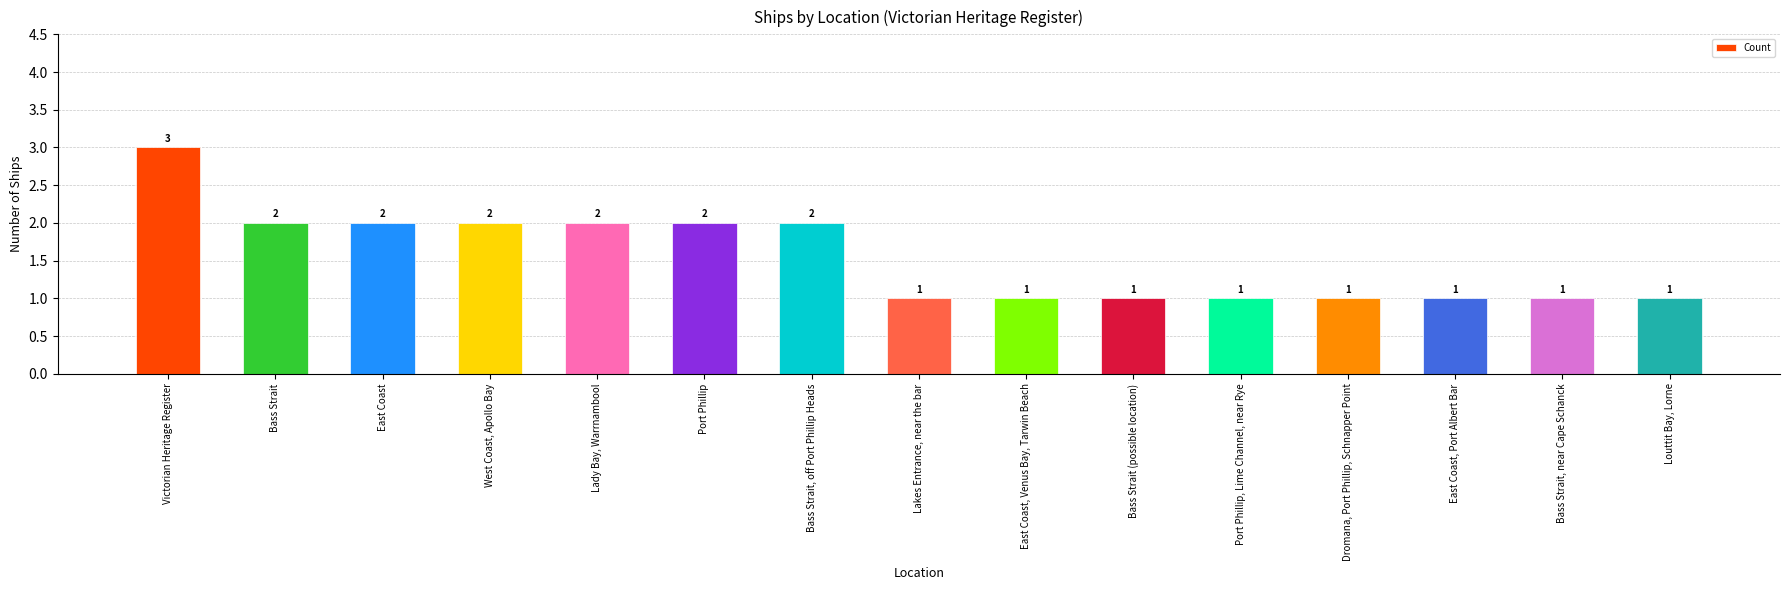

Are the bars horizontal?

No